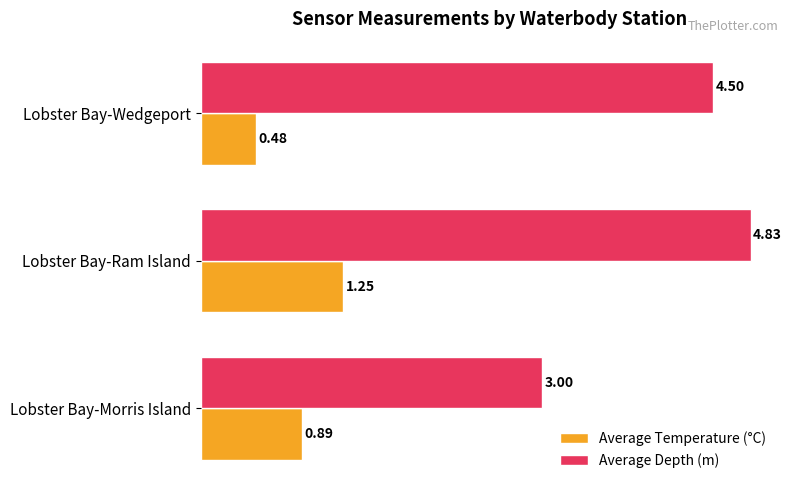

At which category is the sum across all series the highest?

Lobster Bay-Ram Island